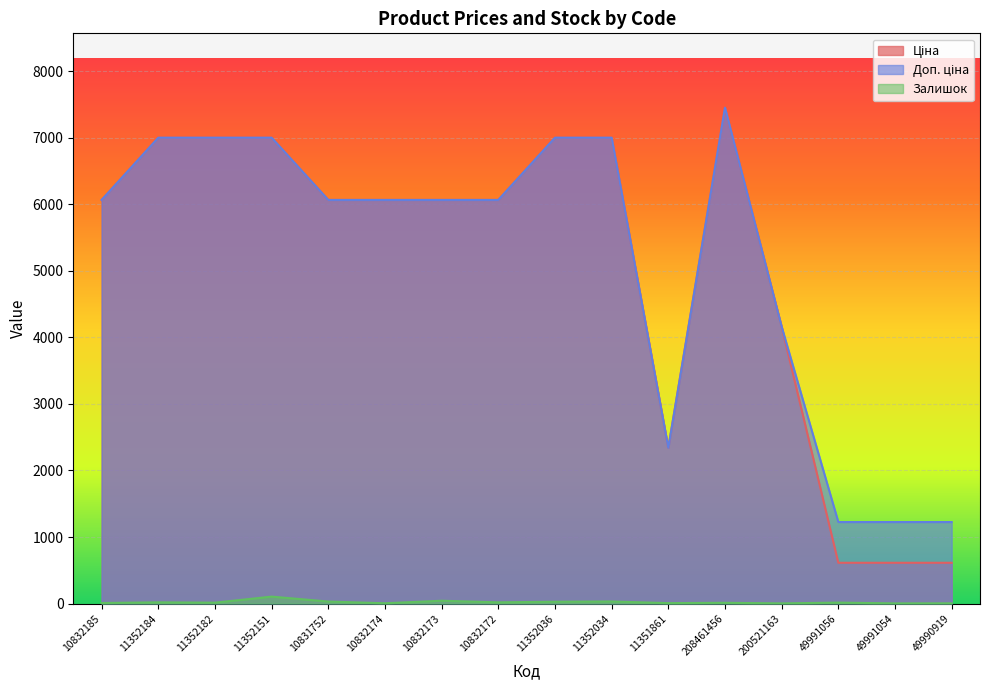

What is the greatest value displayed?

7453.8